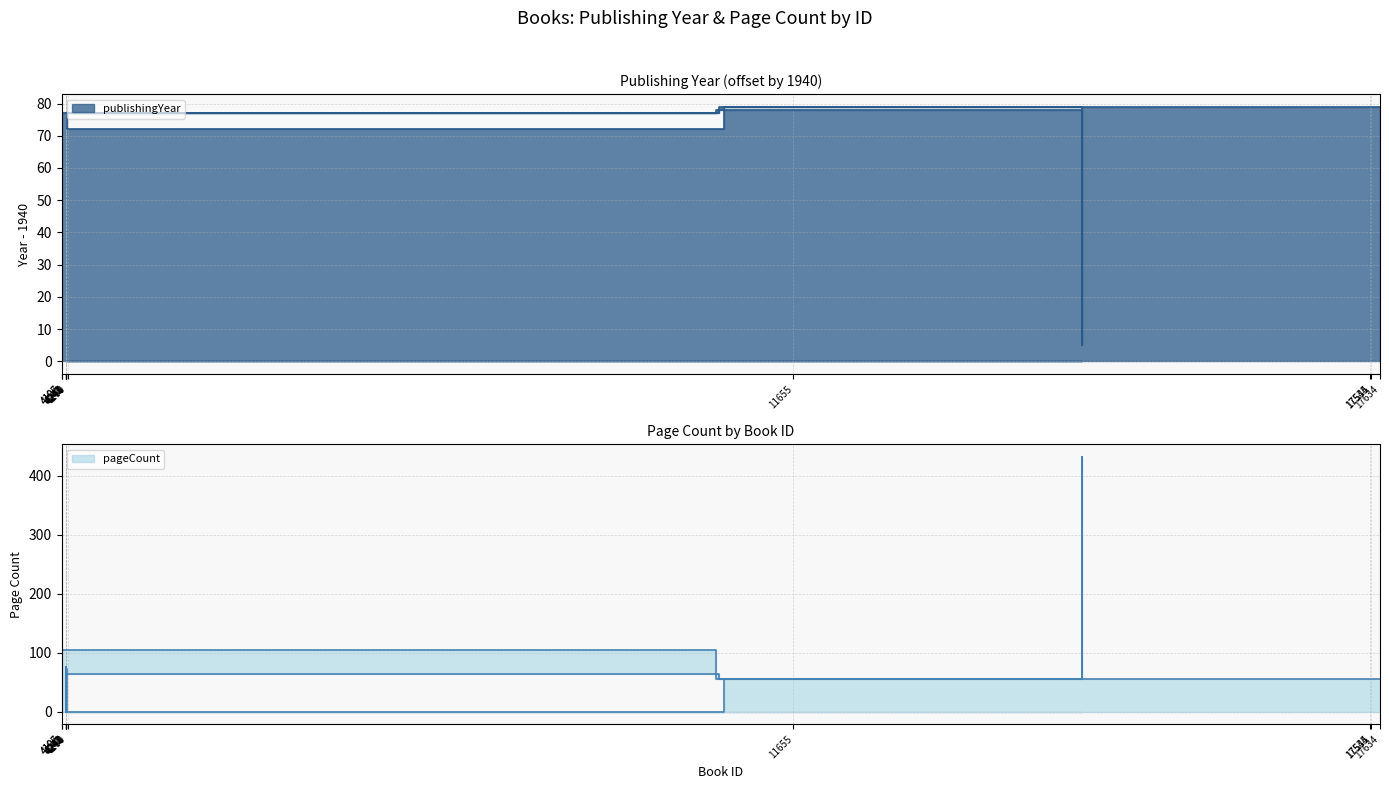

What position from the left is 11655?

4